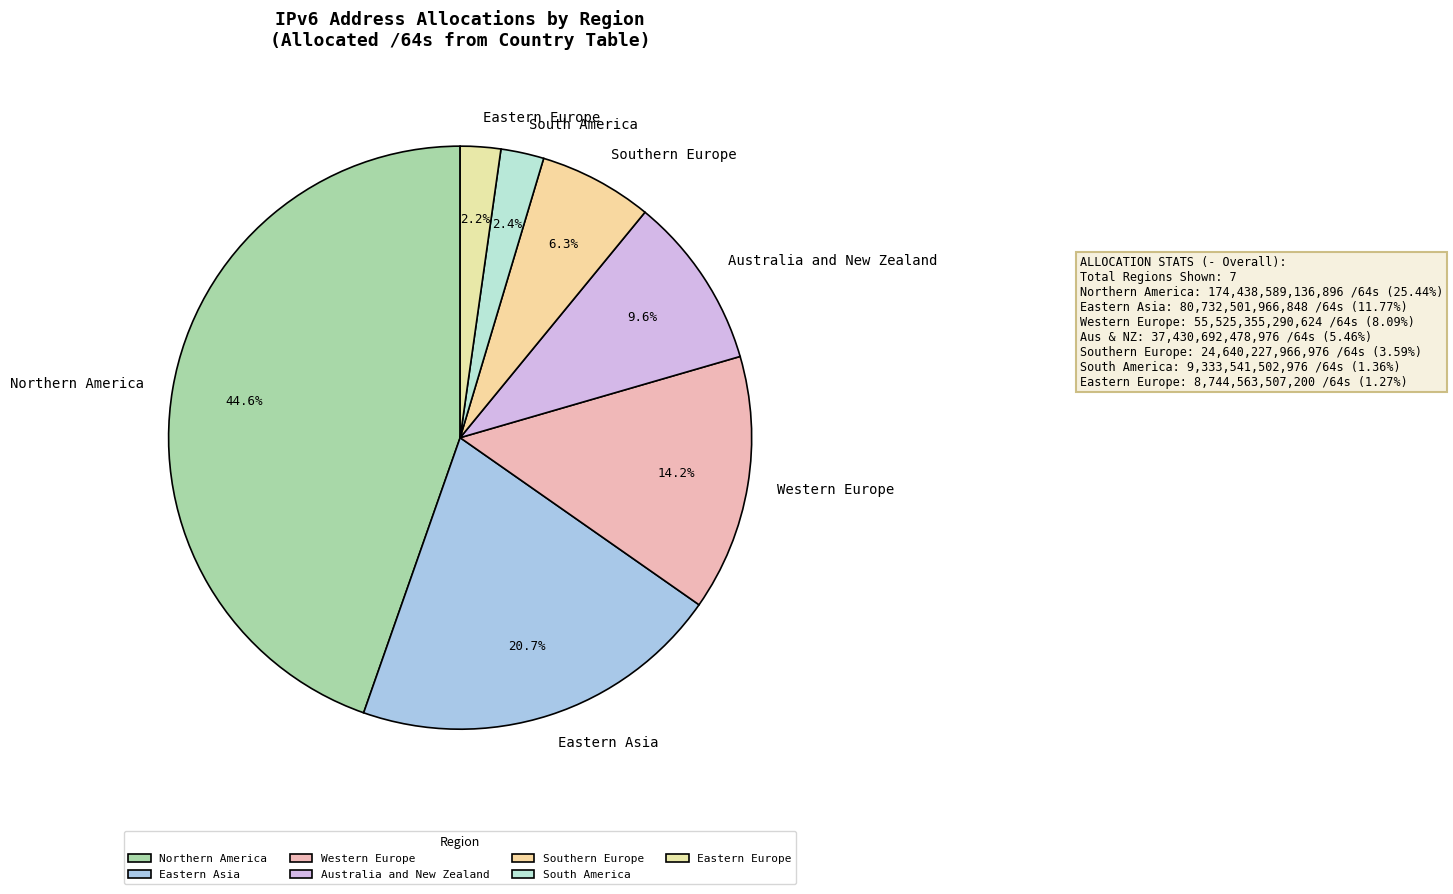

To the nearest percent, what is the combined percentage of Northern America and Eastern Asia?

65%